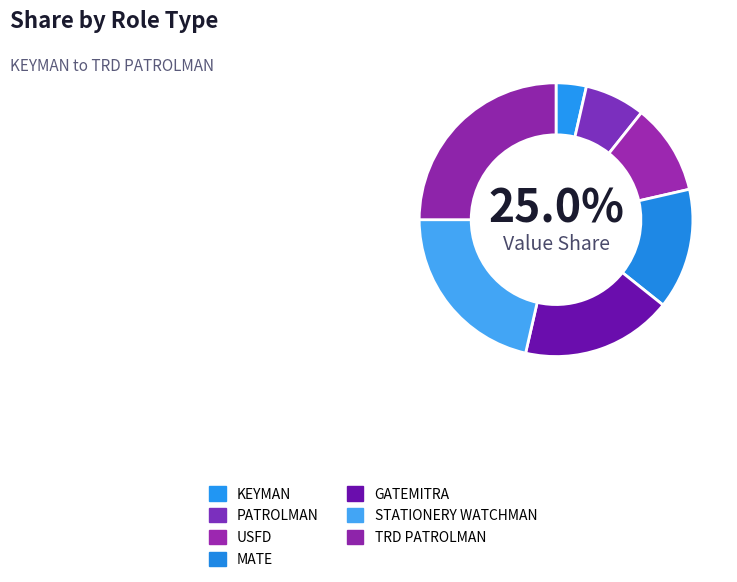

What is the change in value from USFD to STATIONERY WATCHMAN?

+3